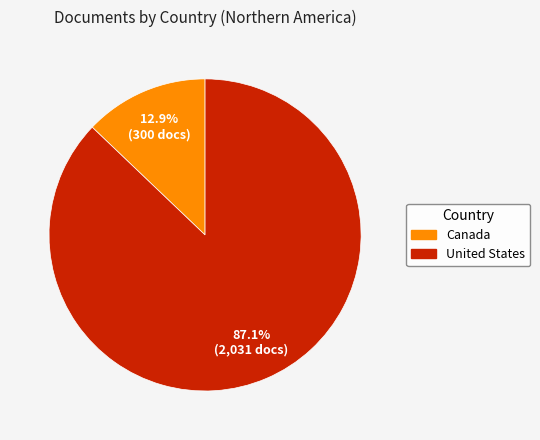

What is the smallest slice in the pie chart?

Canada